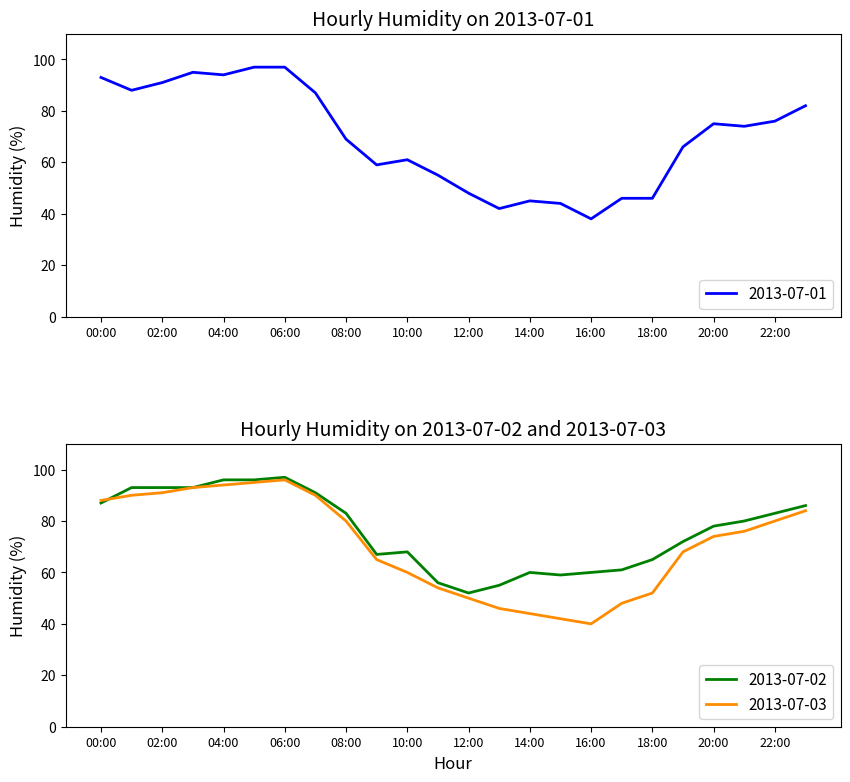

At which label does 2013-07-03 first exceed 76?

00:00